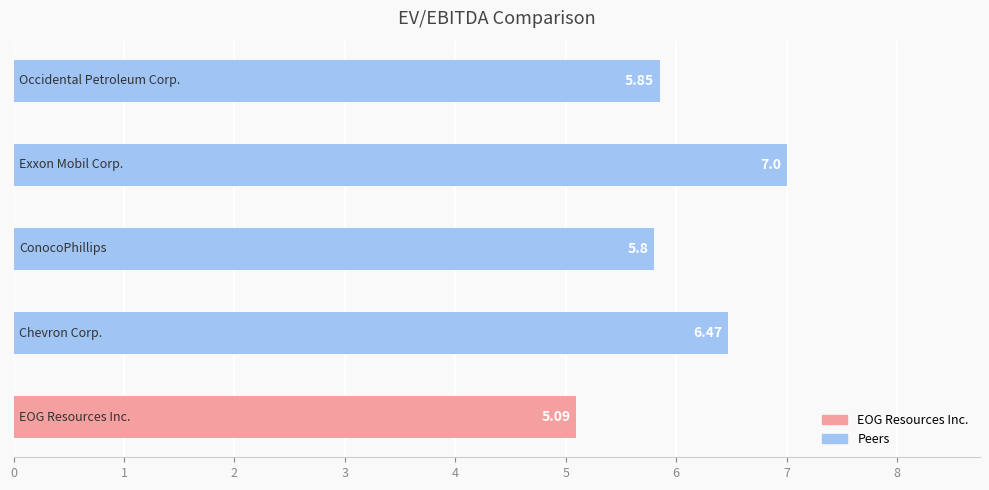

Count the number of data series in this chart.

1